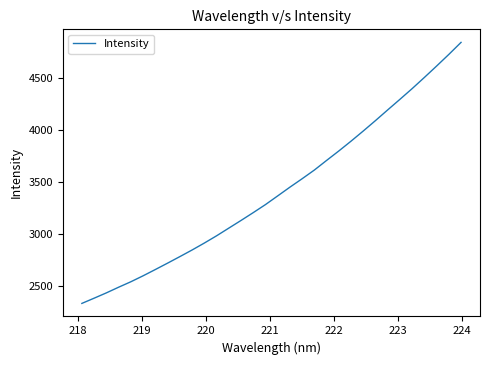

How many lines are shown in the chart?

1